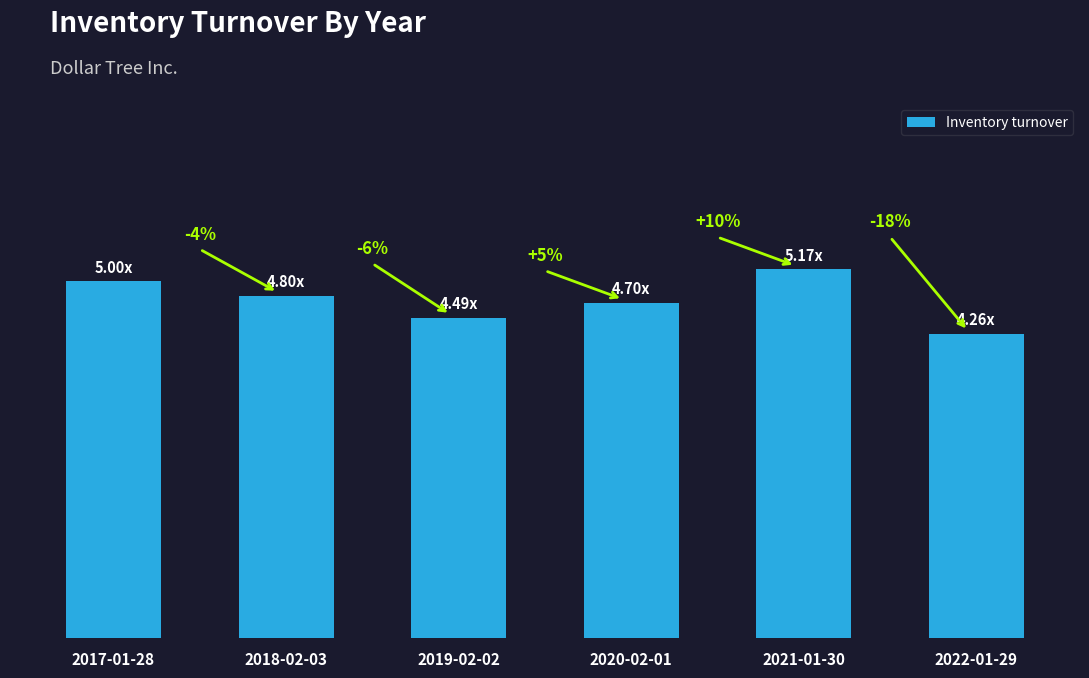

Reading left to right, transcribe all the data shown in this chart.

2017-01-28=5.0	2018-02-03=4.8	2019-02-02=4.5	2020-02-01=4.7	2021-01-30=5.2	2022-01-29=4.3